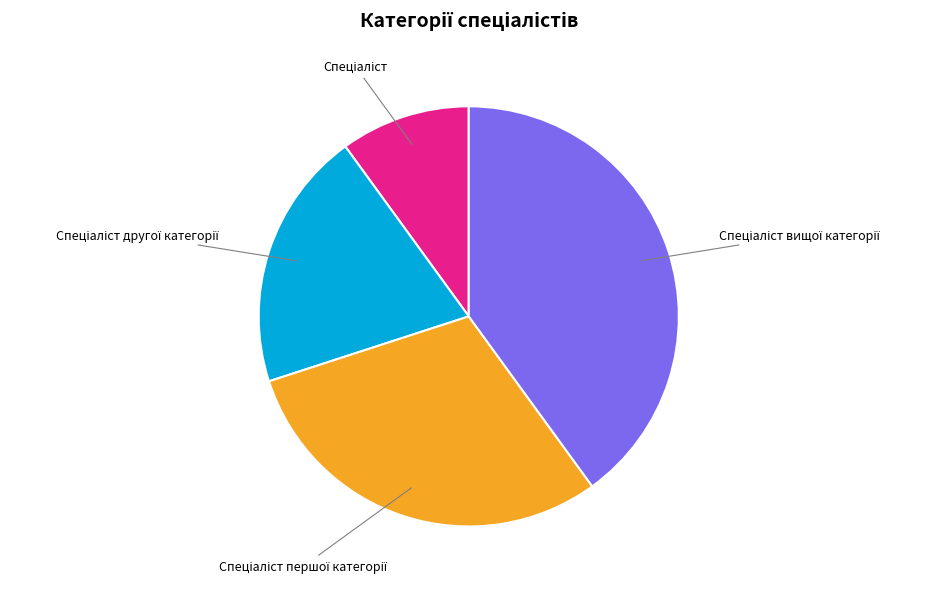

Is there any slice that represents more than half of the pie?

No